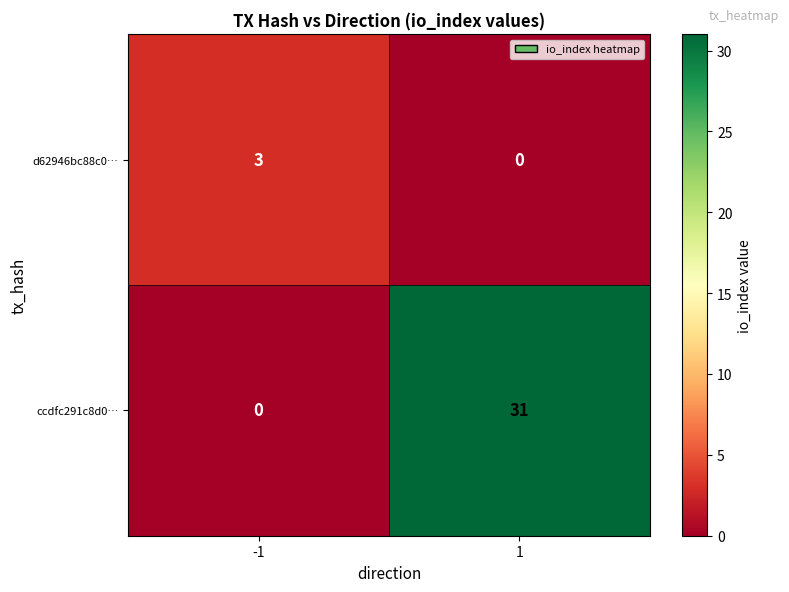

Which series changed the most between -1 and 1?

ccdfc291c8d0…